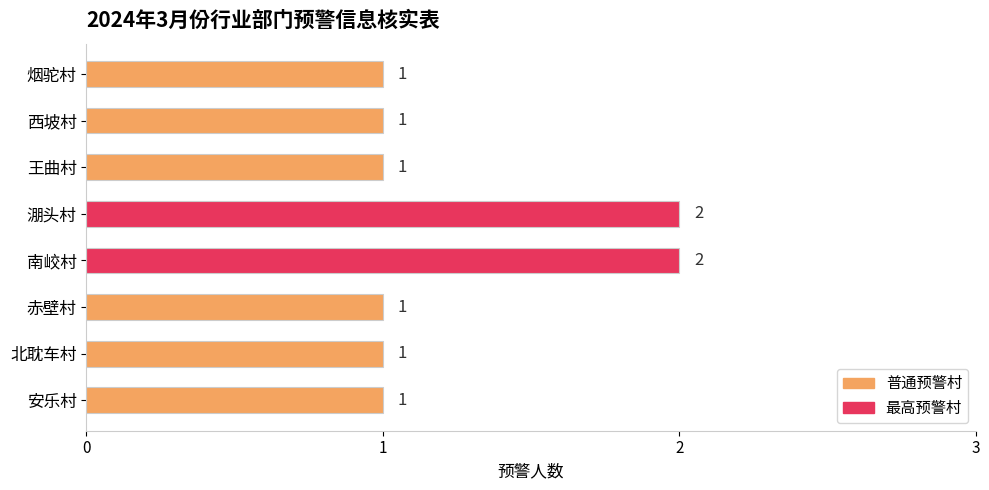

Reading bottom to top, extract all data points from this chart.

安乐村=1	北耽车村=1	赤壁村=1	南峧村=2	淜头村=2	王曲村=1	西坡村=1	烟驼村=1